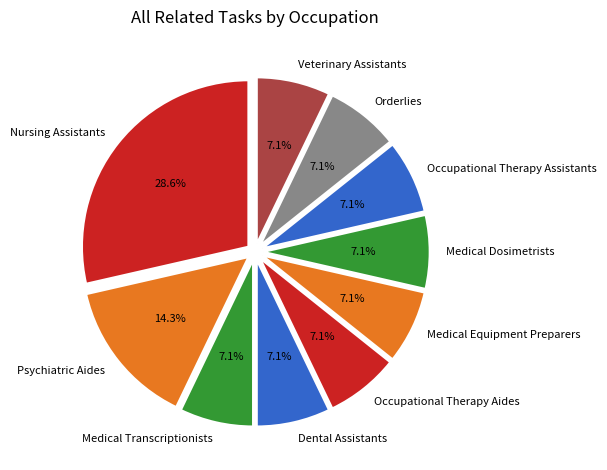

What portion of the pie excludes Medical Transcriptionists?

92.9%